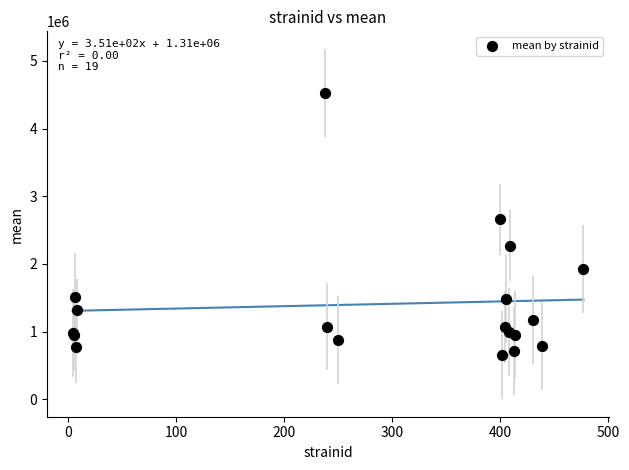

What Y value in the scatter plot is closest to 2589445?

2657580.0